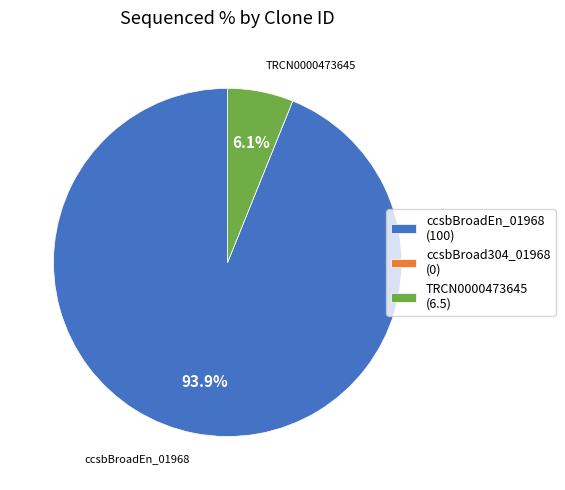

To the nearest percent, what percentage of the pie is ccsbBroadEn_01968?

94%